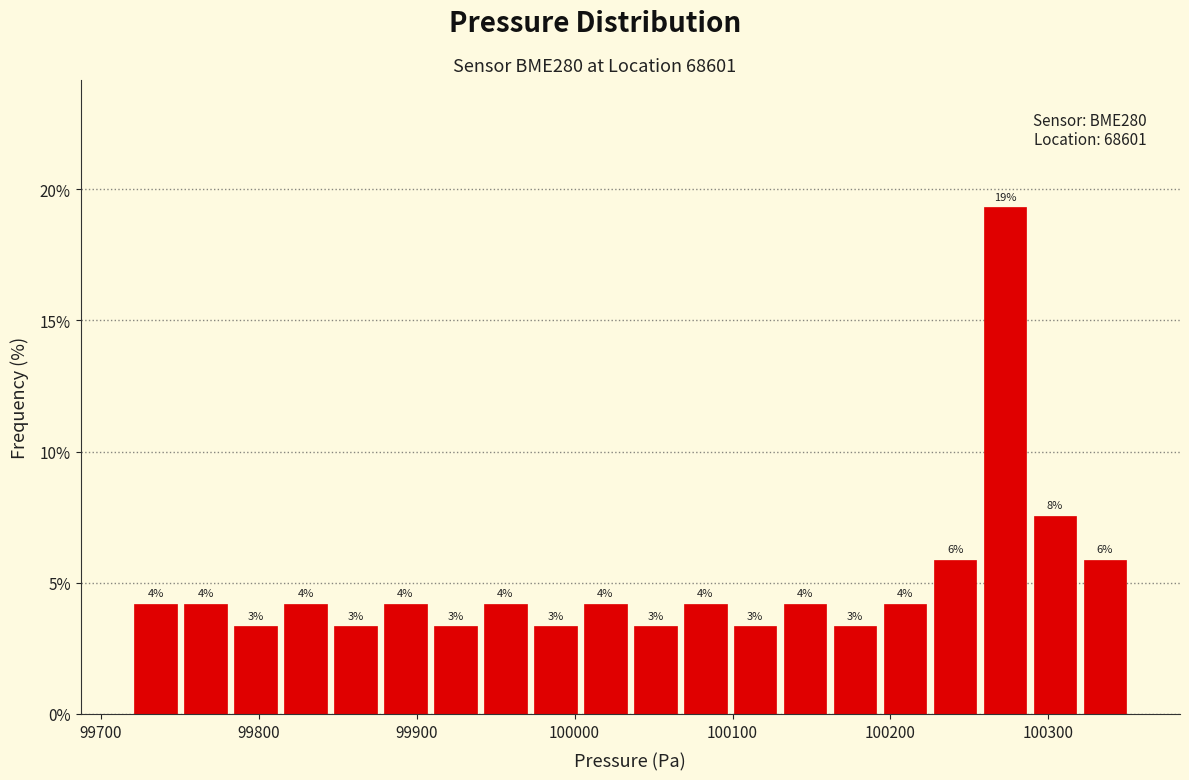

Read against the x-axis, roughly where is the centre of the tallest bar?

100270